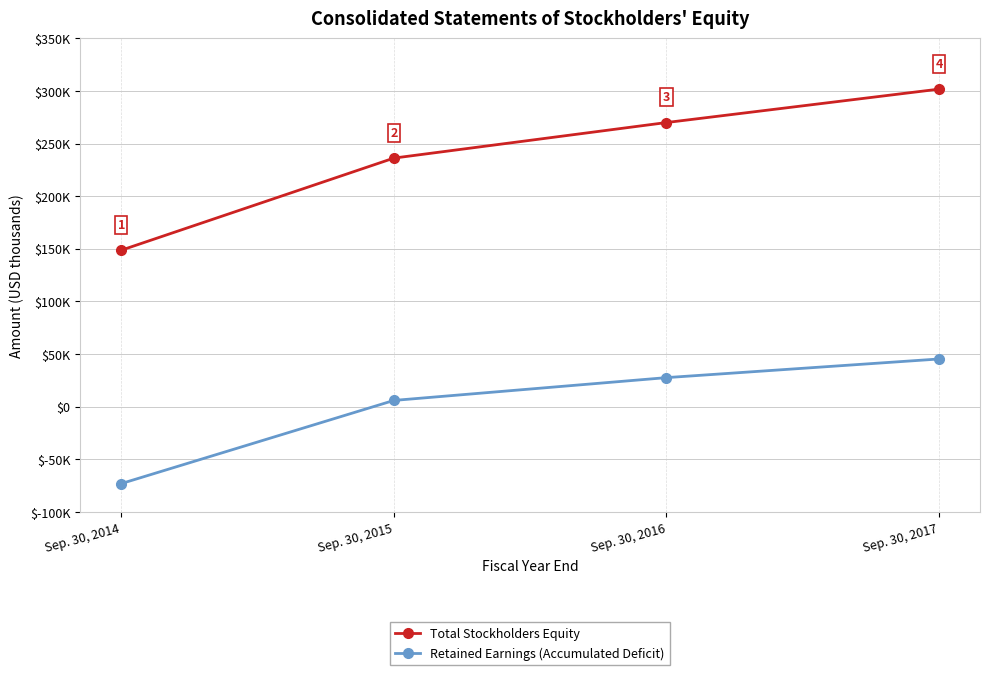

Which series has the widest spread of values?

Total Stockholders Equity